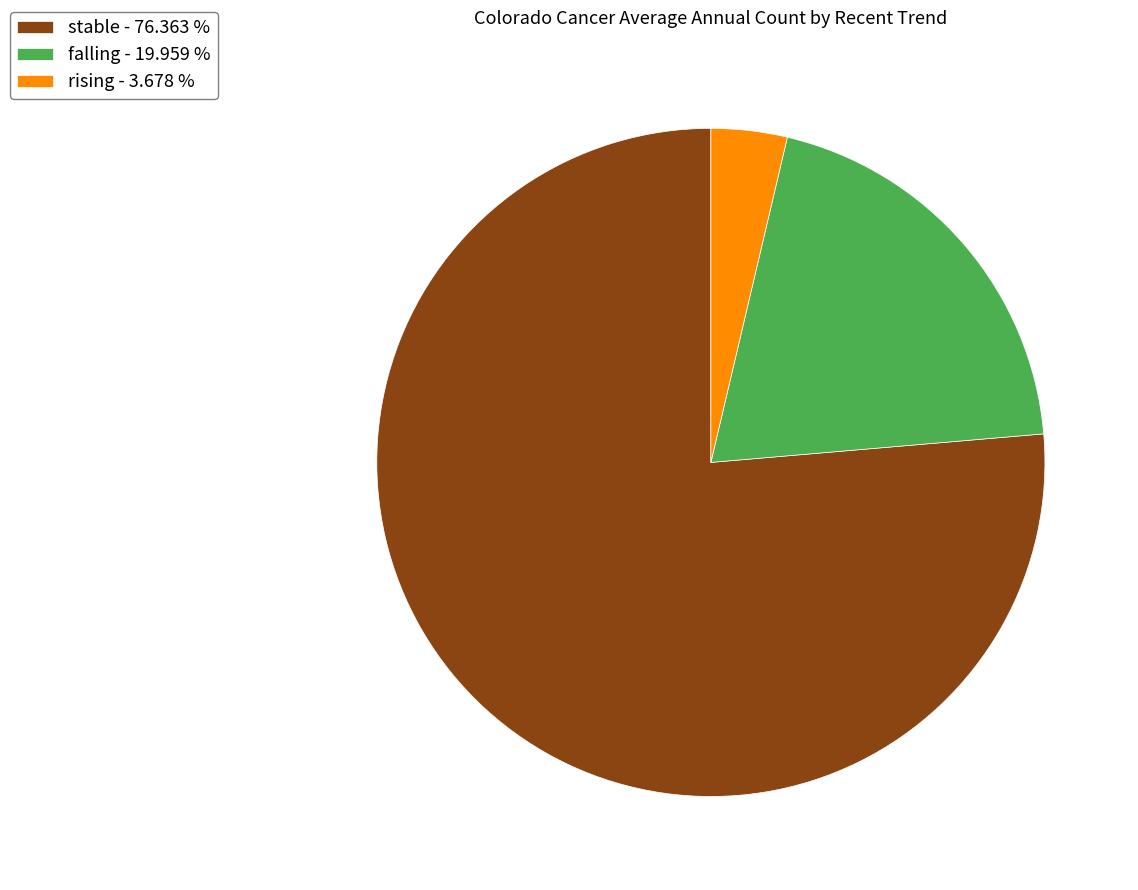

Which category has the smallest portion of the pie?

rising - 3.678 %